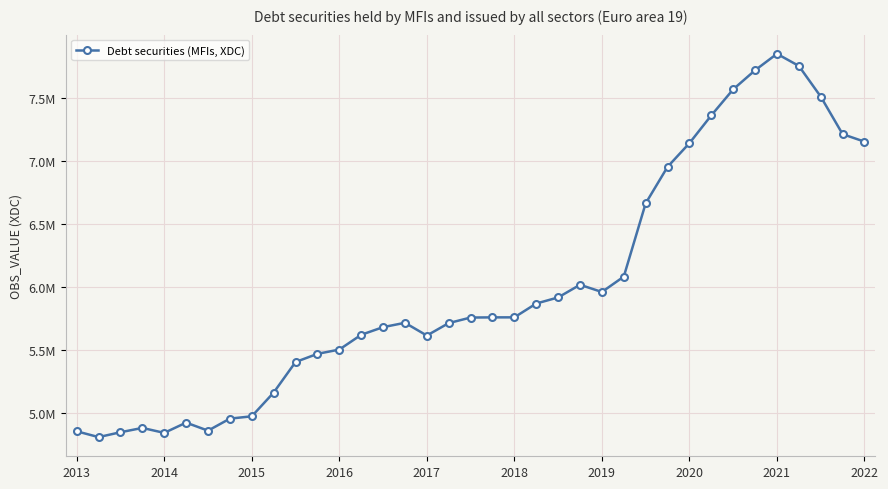

Does the chart have visible grid lines?

Yes